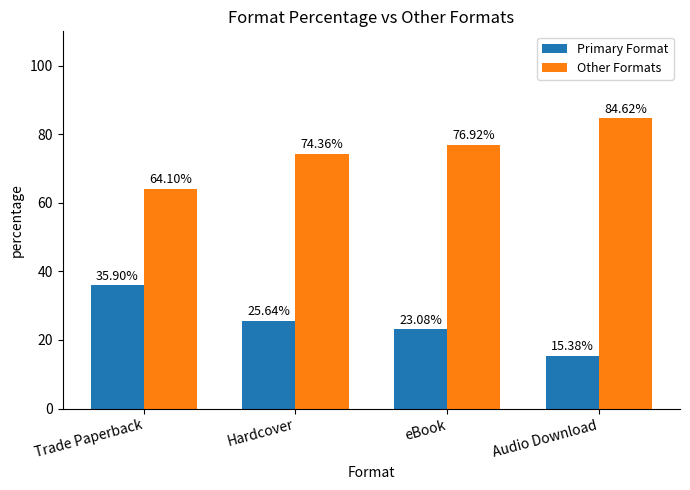

What value does the Other Formats series have at eBook?

76.9